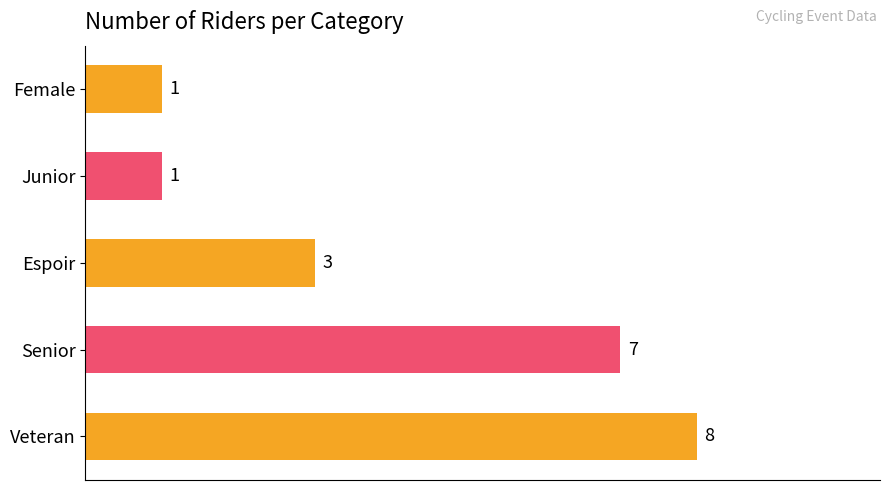

Count the values in the range 1 to 7.

4